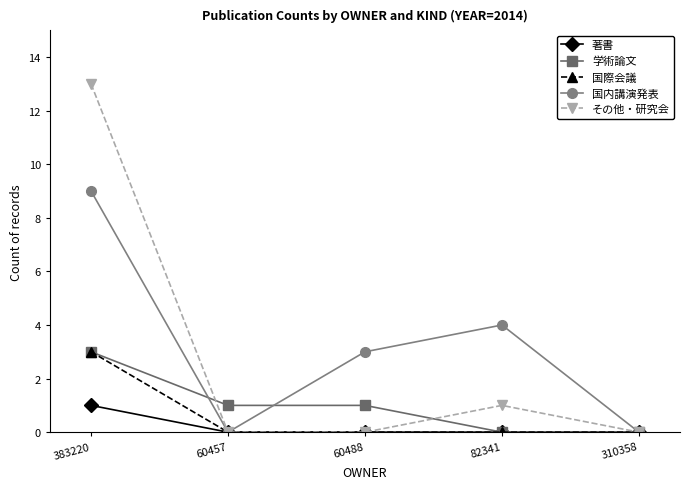

True or false: 学術論文 has a value of 1 at 60457.

True